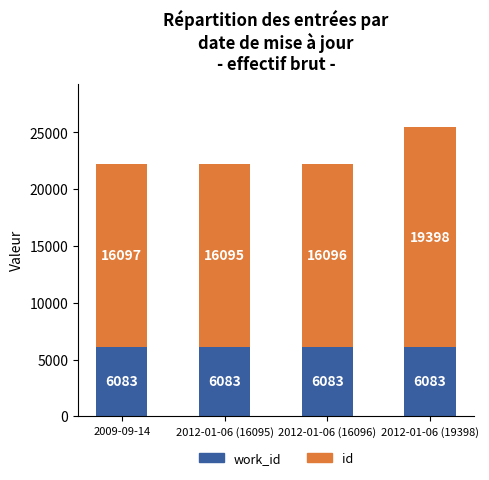

At which category is the sum across all series the highest?

2012-01-06 (19398)